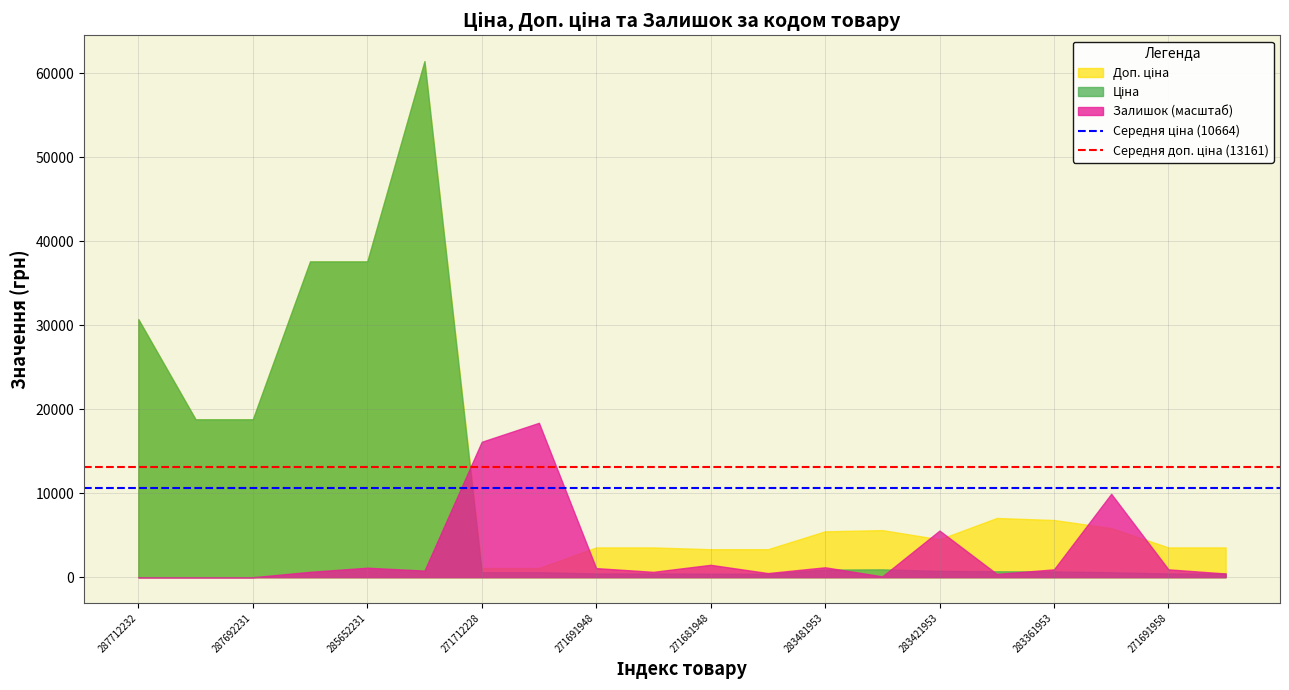

What is the value of the Середня ціна (10664) point at the 1st from the left?

10664.3